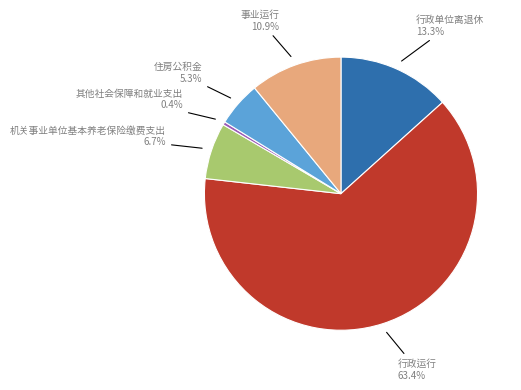

Is it true that 事业运行 is 24% of the pie?

False